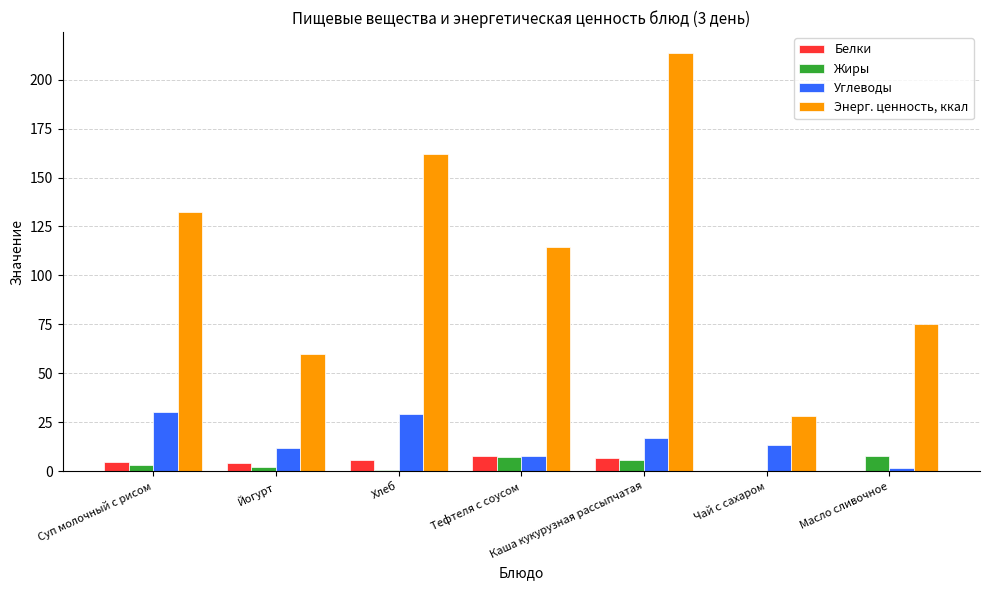

At which category is the sum across all series the highest?

Каша кукурузная рассыпчатая